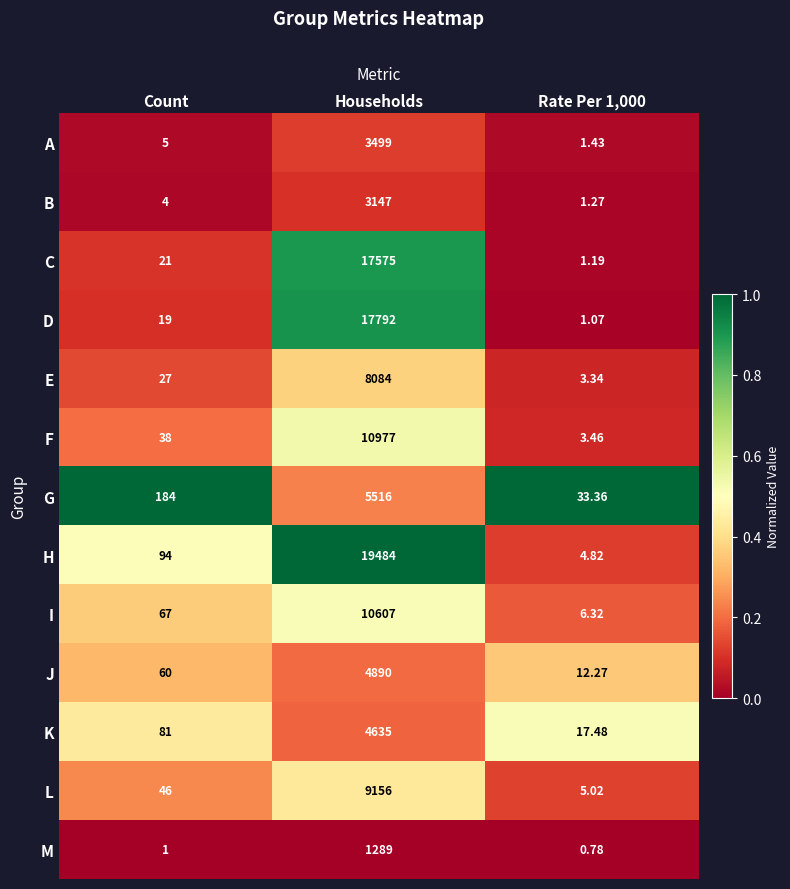

Is the value of H at Households greater than the value of D at Rate Per 1,000?

Yes